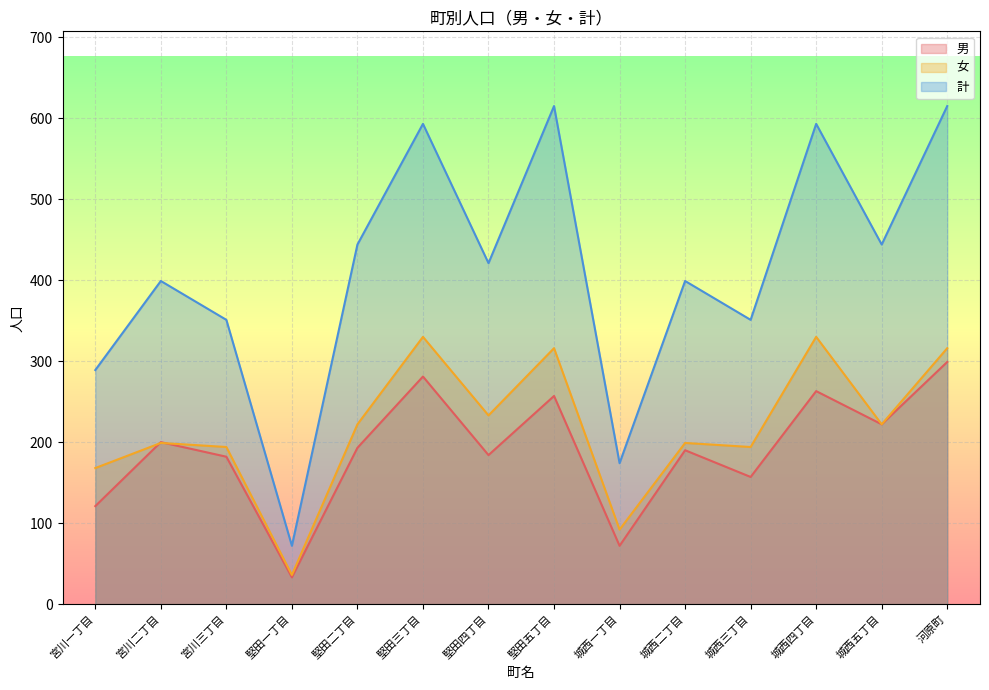

True or false: 女 has more than 0 interior local peaks.

True